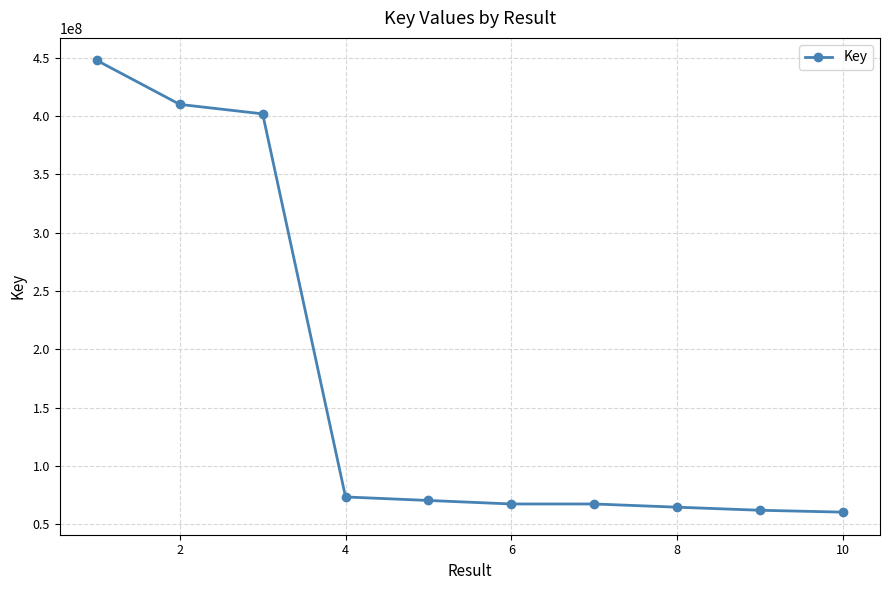

What is the difference between the second highest and minimum values?

349729127